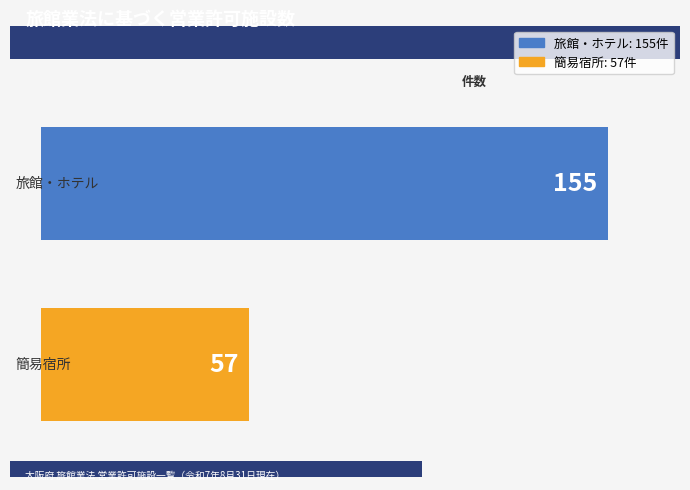

Between 簡易宿所 and 旅館・ホテル, which is larger?

旅館・ホテル